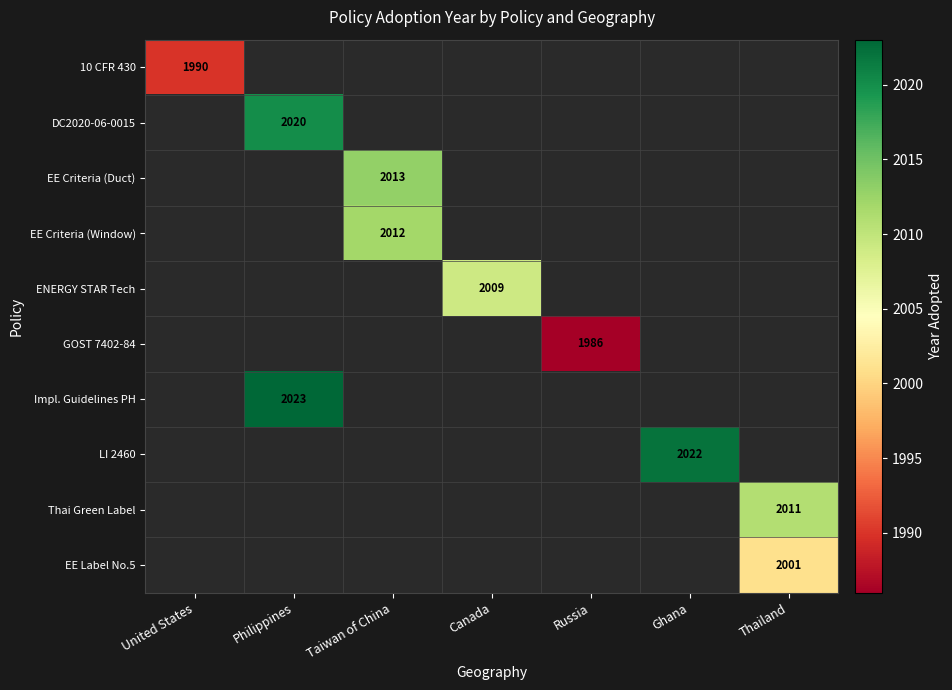

True or false: ENERGY STAR Tech has a value of 2737 at Canada.

False